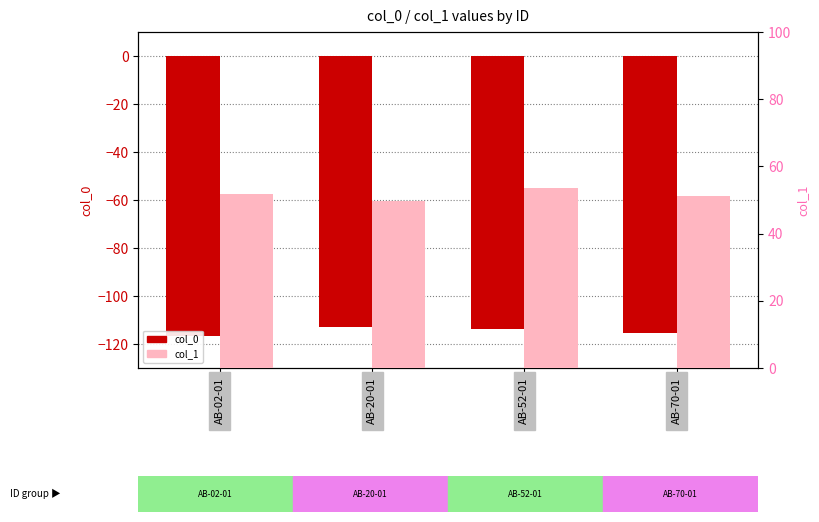

Reading left to right, extract all data points from this chart.

col_0: AB-02-01=-116.5	AB-20-01=-112.8	AB-52-01=-113.6	AB-70-01=-115.6
col_1: AB-02-01=51.7	AB-20-01=49.7	AB-52-01=53.5	AB-70-01=51.2